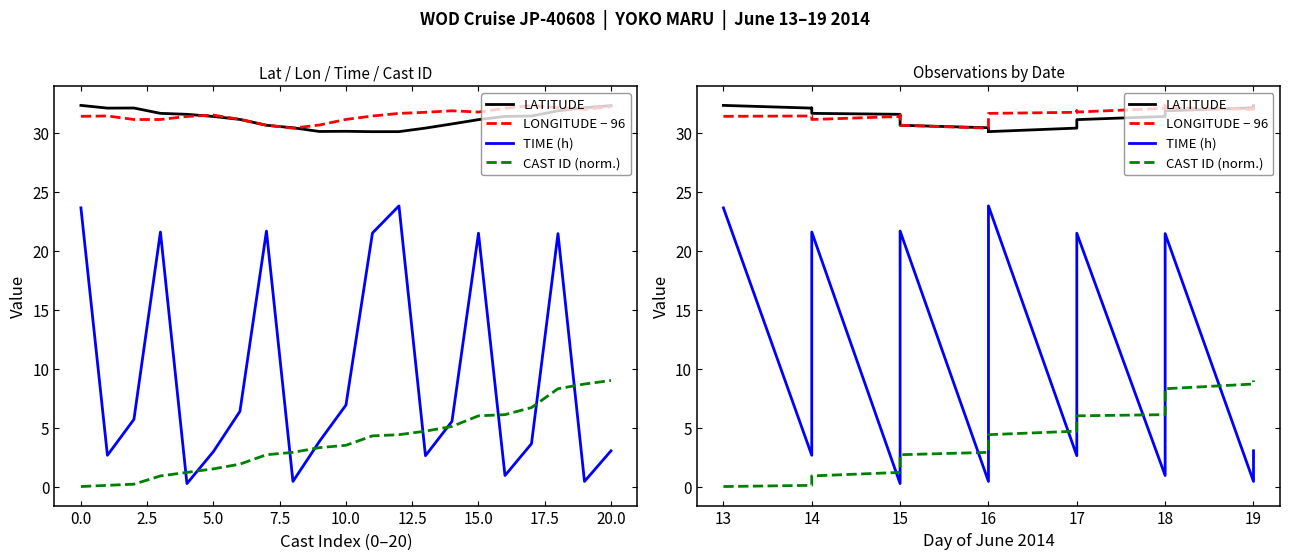

Does the chart display data point markers on the line(s)?

No